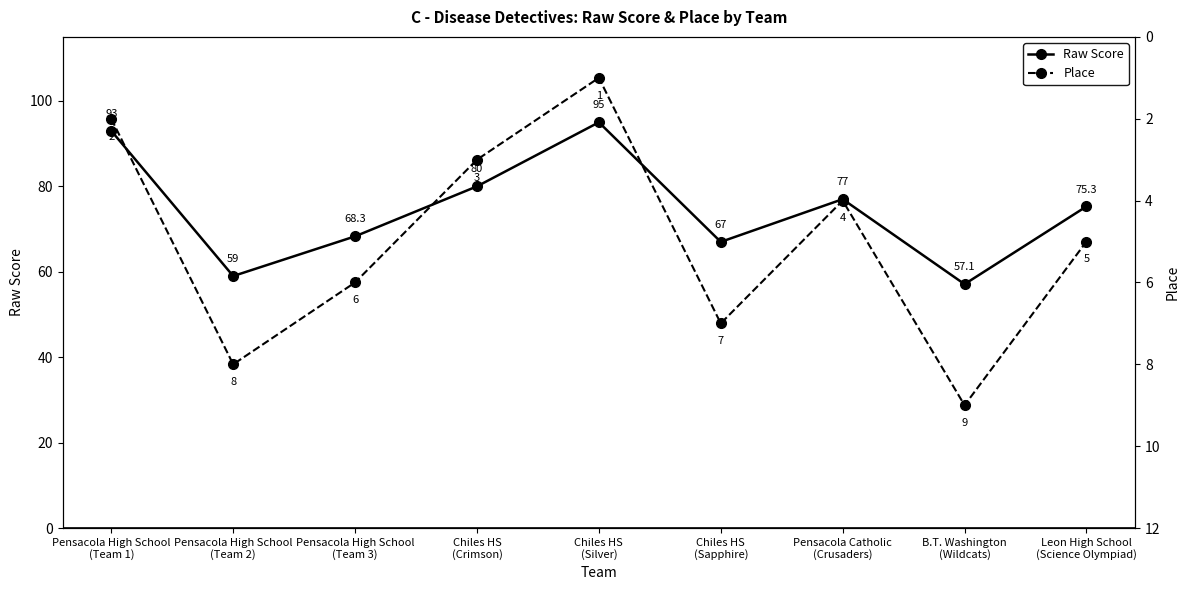

True or false: Place and Raw Score intersect in this chart.

False